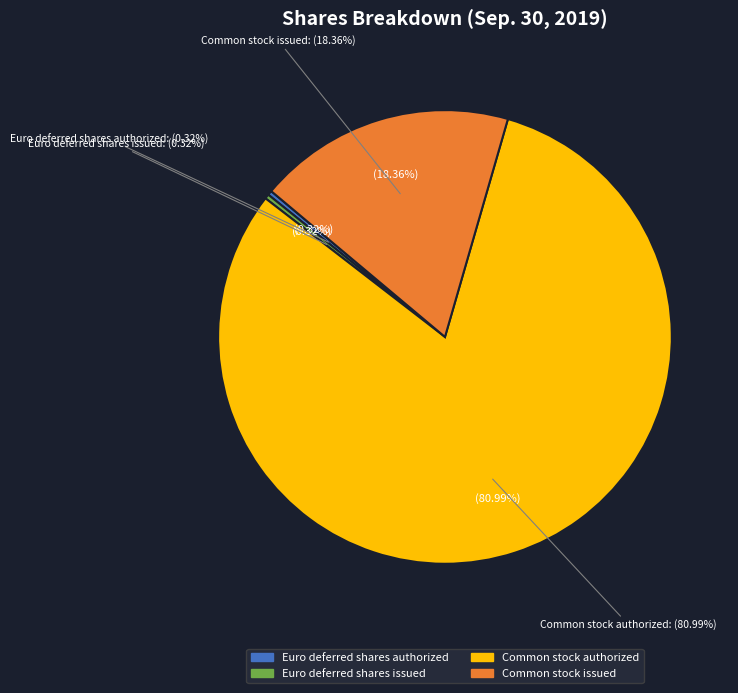

What is the majority slice?

Common stock authorized